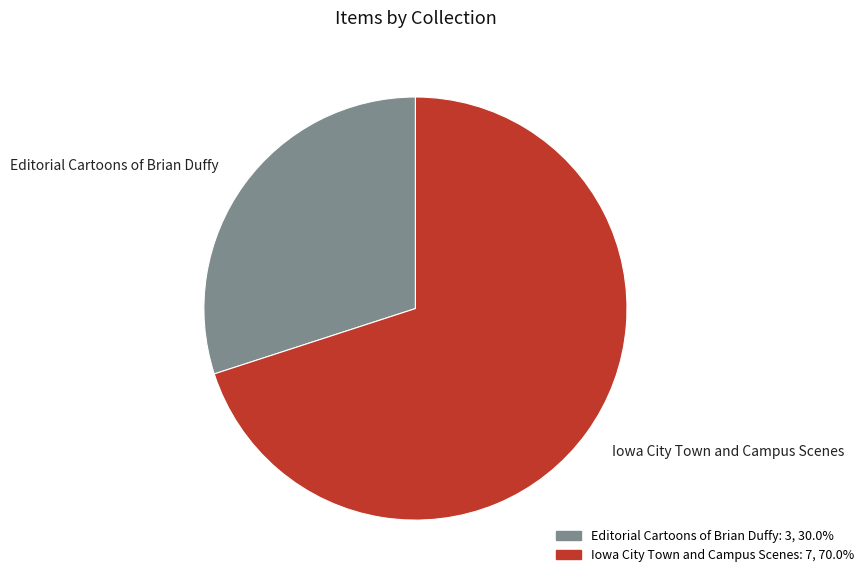

Is it true that Iowa City Town and Campus Scenes is 12% of the pie?

False